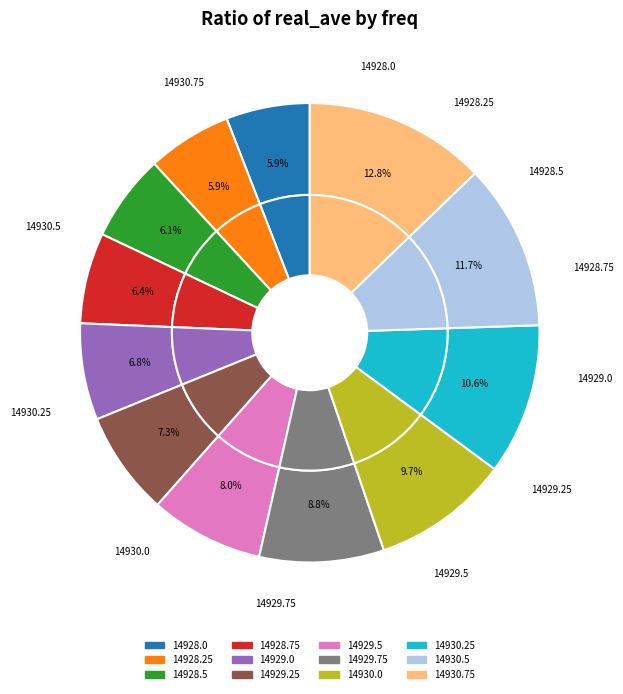

Which slice is the smallest?

14928.0